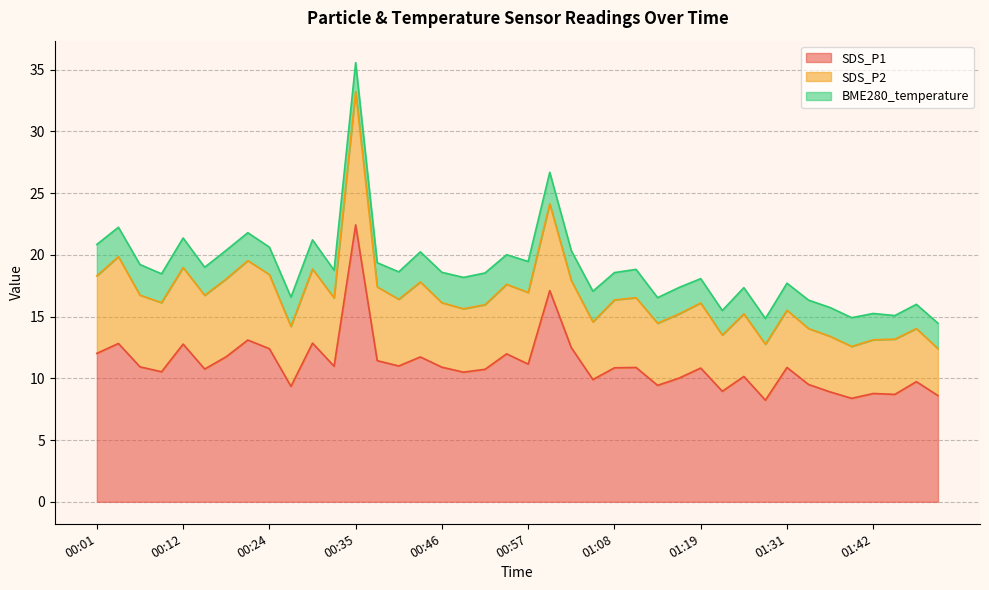

What is the value of the SDS_P2 point at the 8th from the left?

6.4